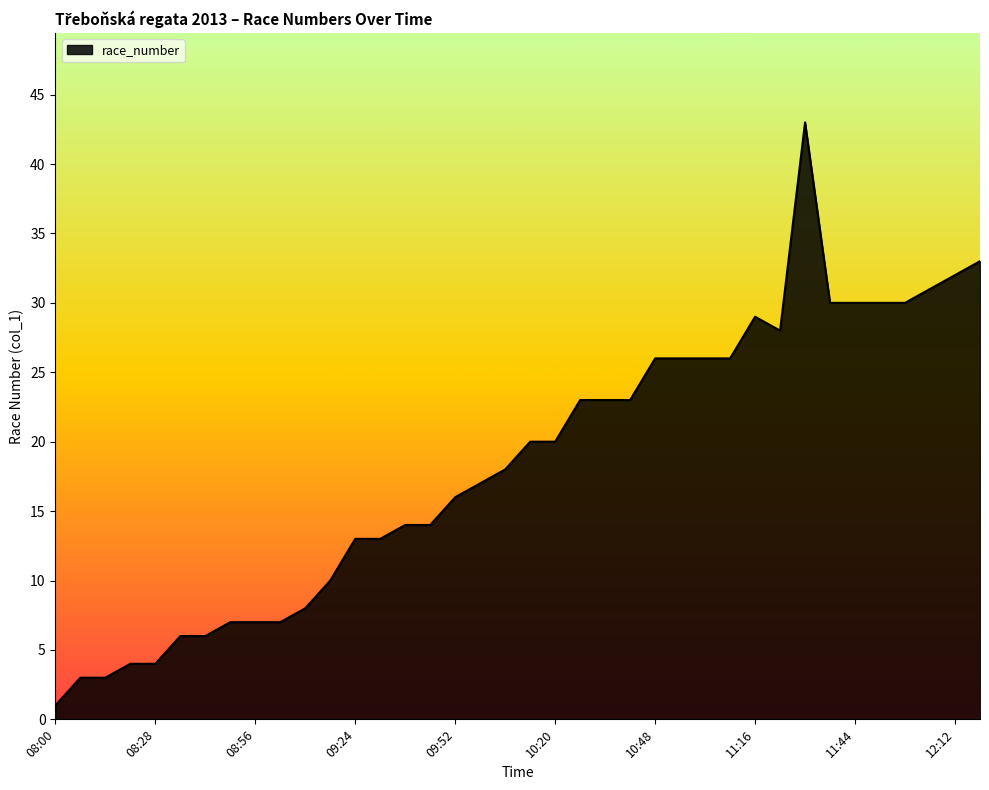

What is the maximum value shown in the chart?

43